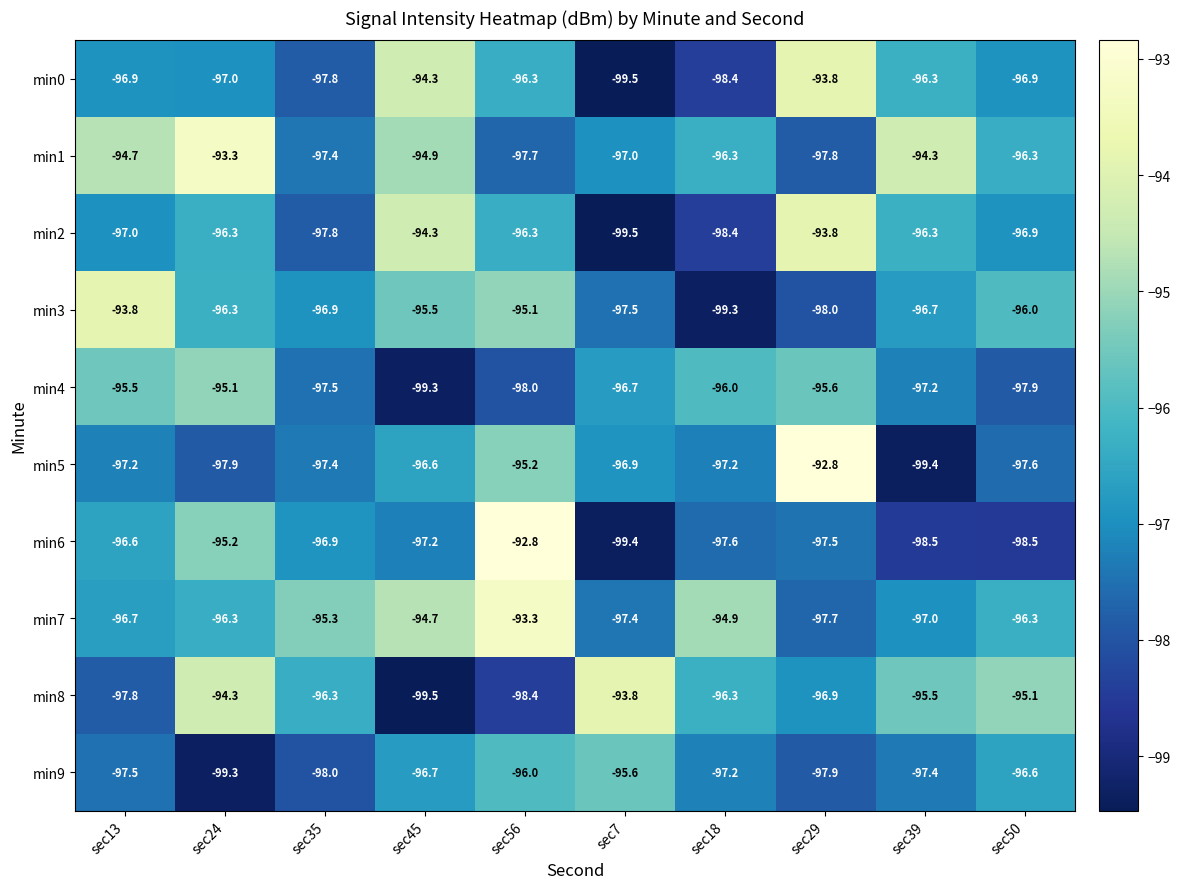

At which label is min1 closest to -95?

sec45